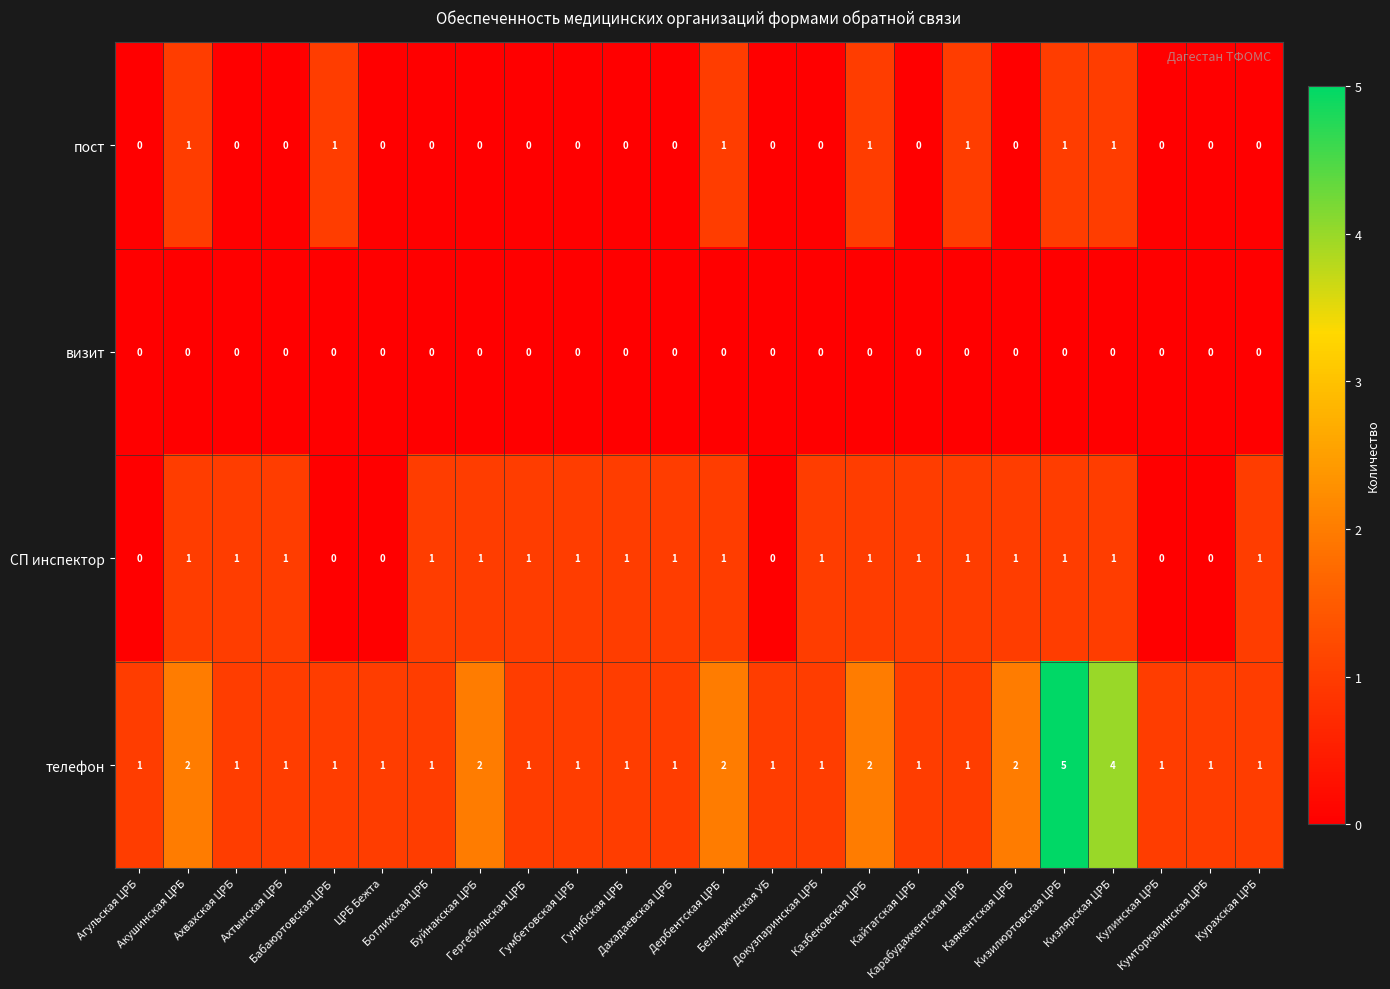

Which series has the largest range (max minus min)?

телефон